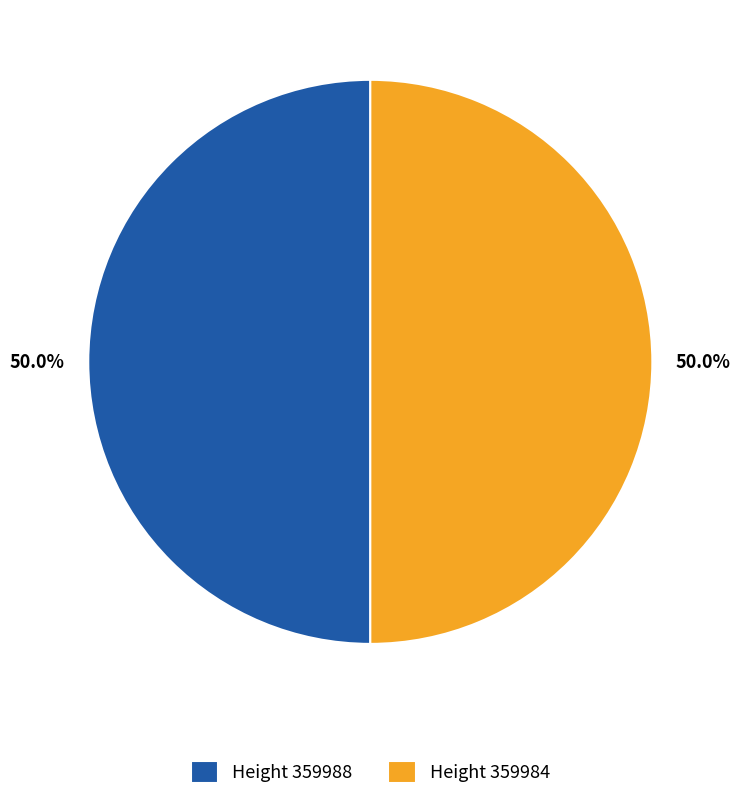

Approximately how many times larger is the value at Height 359984 compared to Height 359988?

1.0